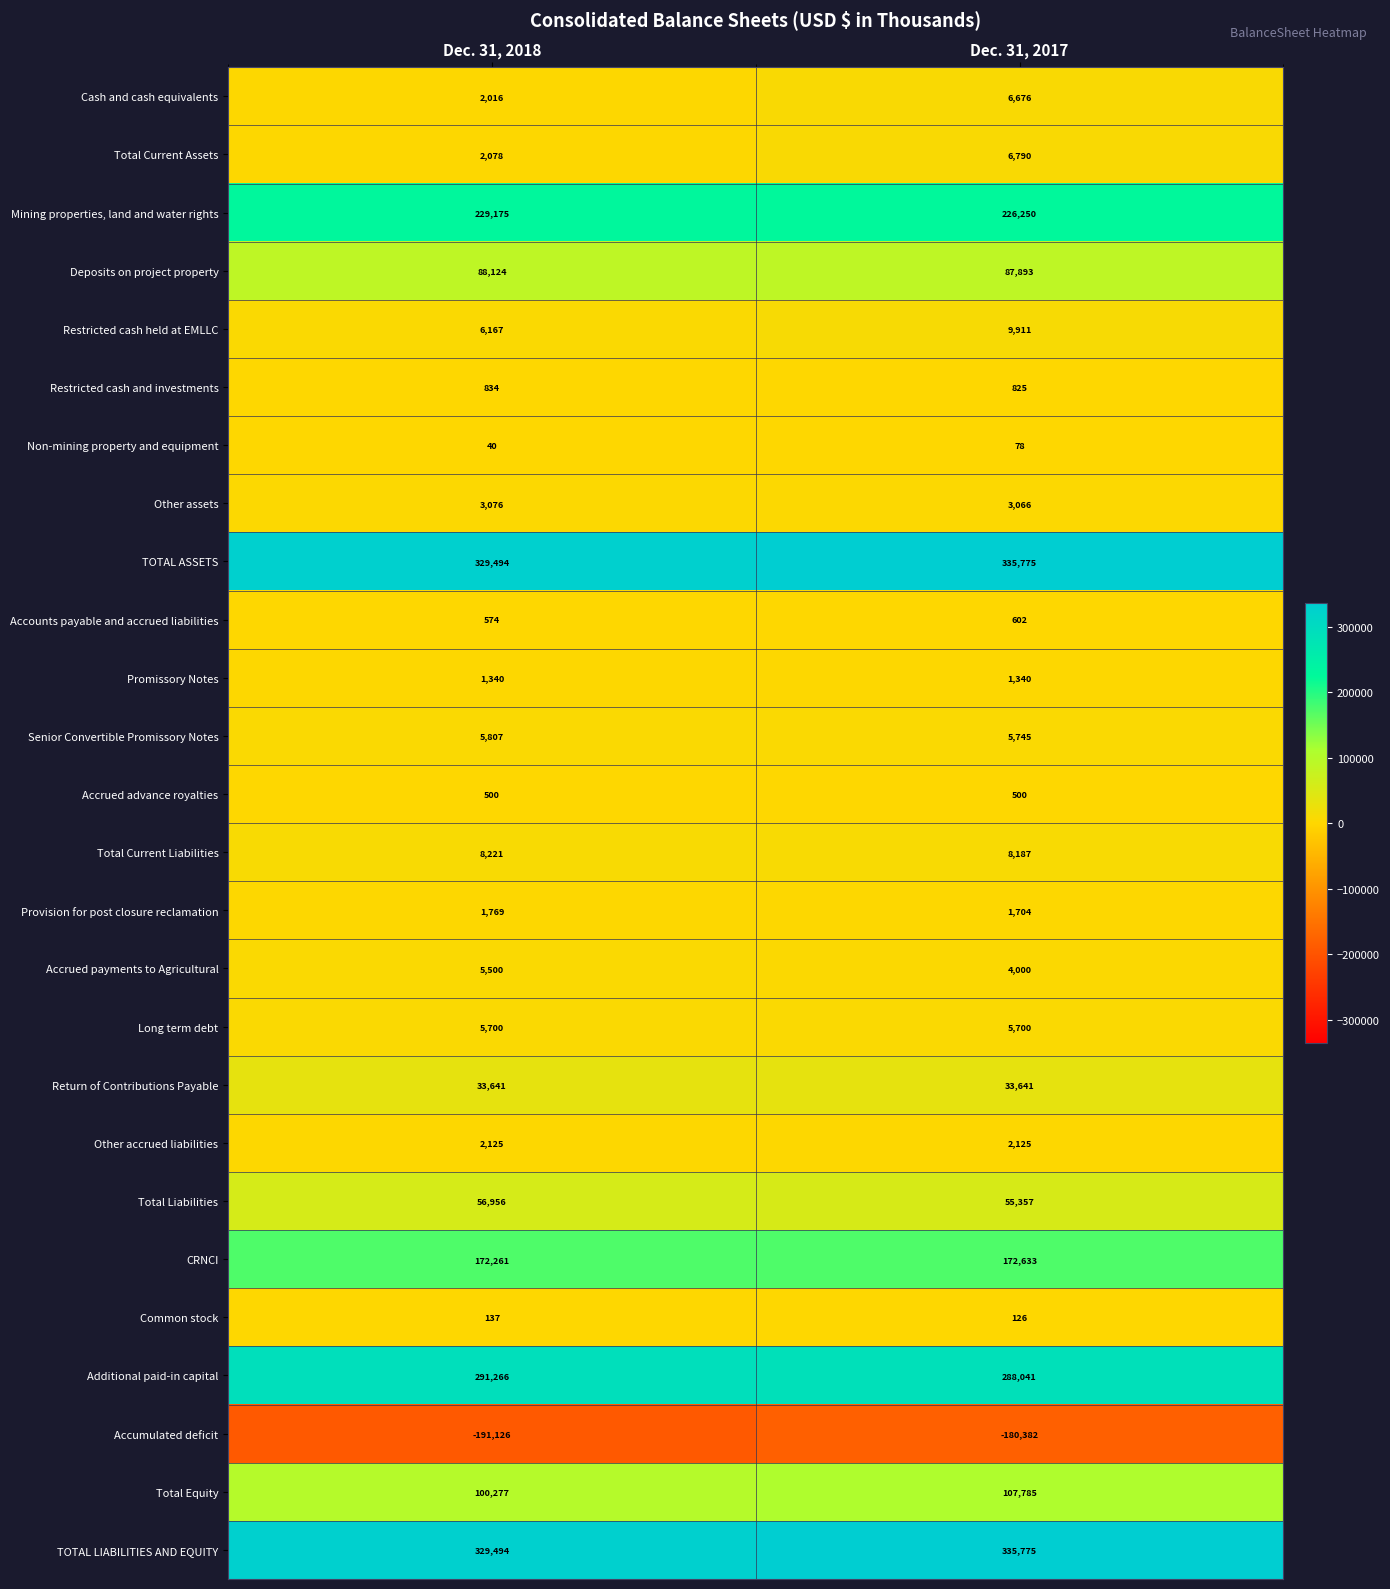

Rank the categories by TOTAL ASSETS value from lowest to highest.

Dec. 31, 2018, Dec. 31, 2017